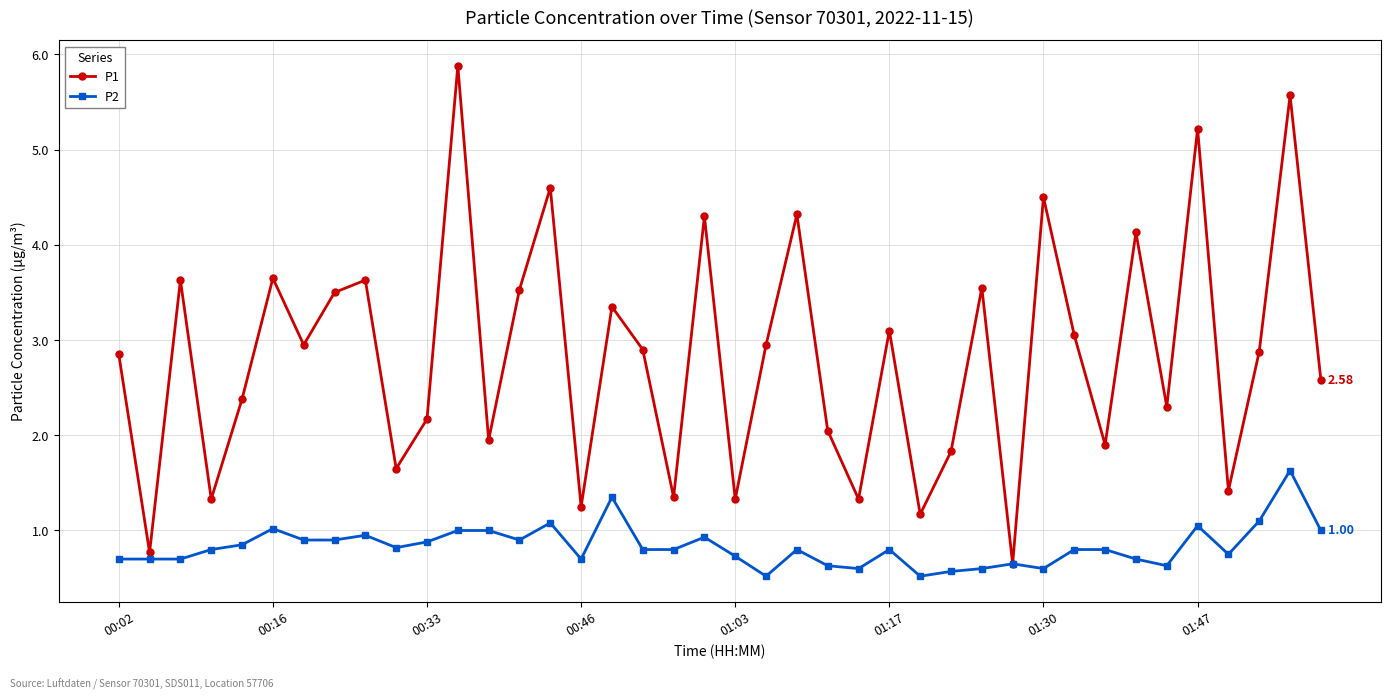

At how many categories does at least one series exceed 5?

3